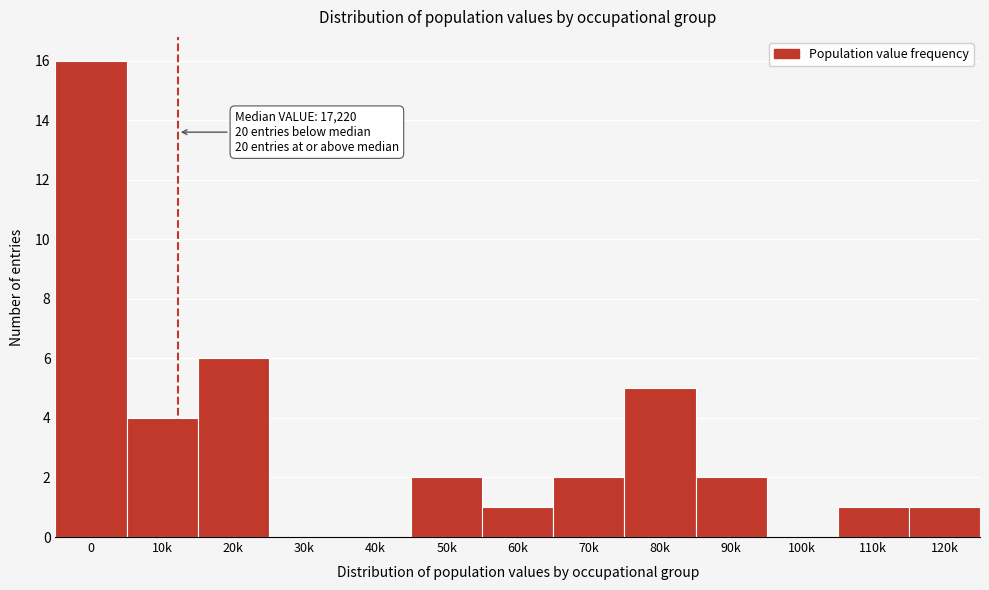

Reading right to left, what are all the values shown in this chart?

120k=1	110k=1	100k=0	90k=2	80k=5	70k=2	60k=1	50k=2	40k=0	30k=0	20k=6	10k=4	0=16